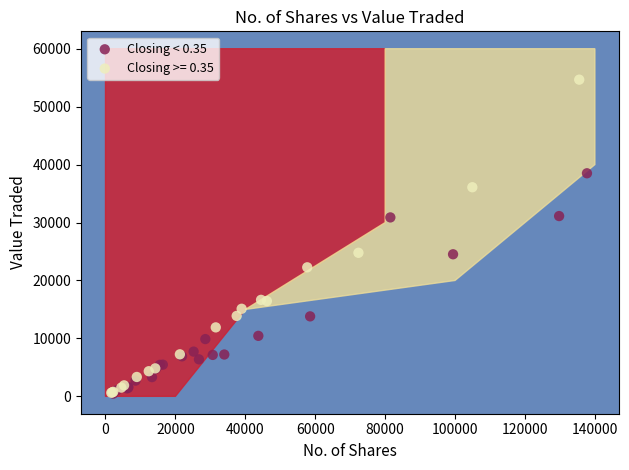

Which series reaches the maximum Y coordinate?

Closing >= 0.35